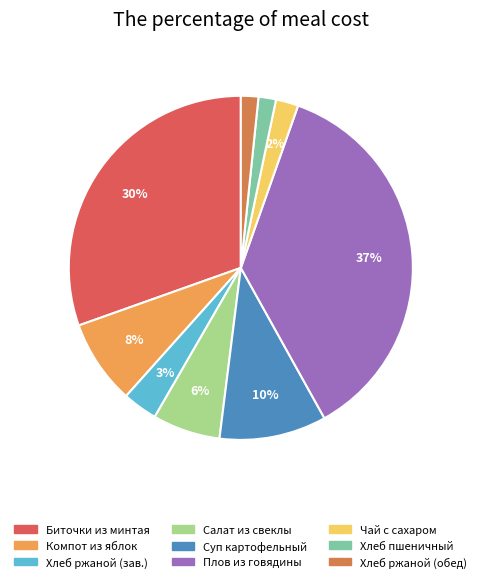

How many segments does this pie chart have?

9